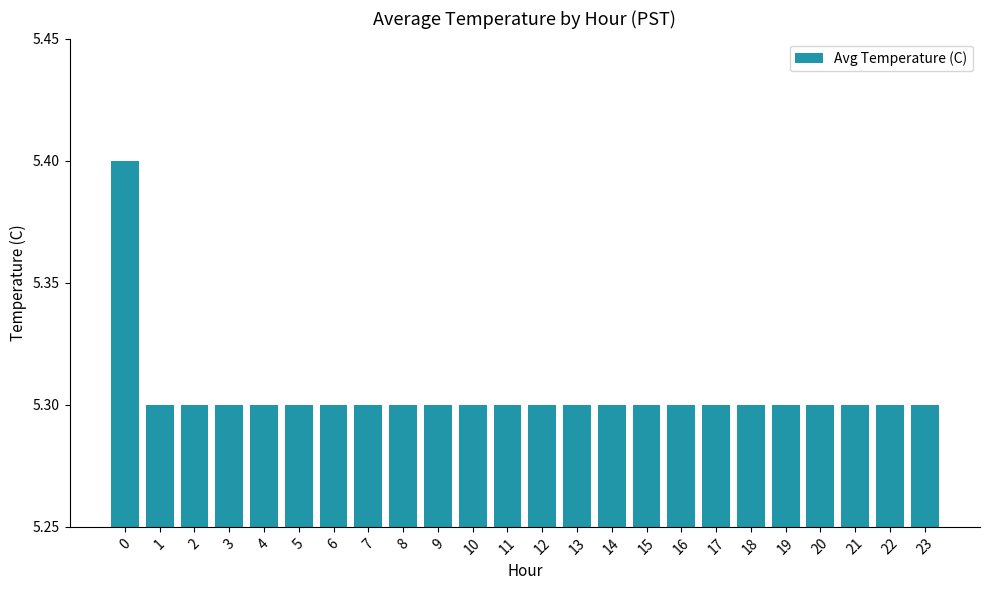

Is it true that the value at 0 is 1.4?

False